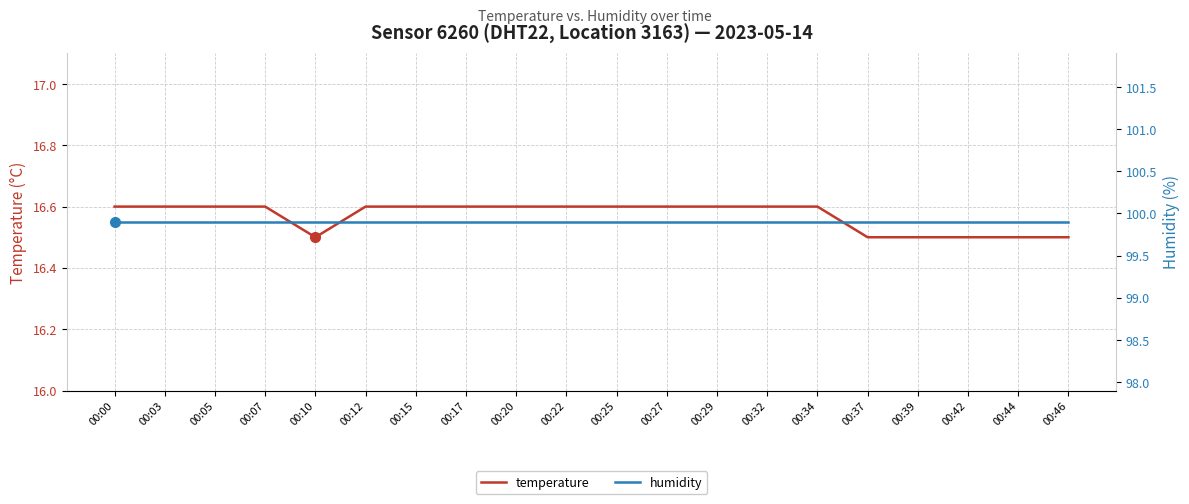

At which label does humidity reach its peak?

00:00